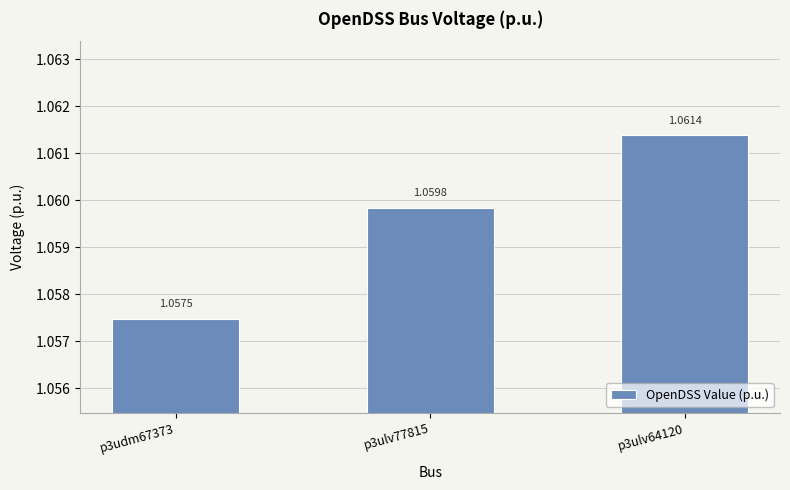

What is the ratio of the value at p3udm67373 to the value at p3ulv64120?

1.0